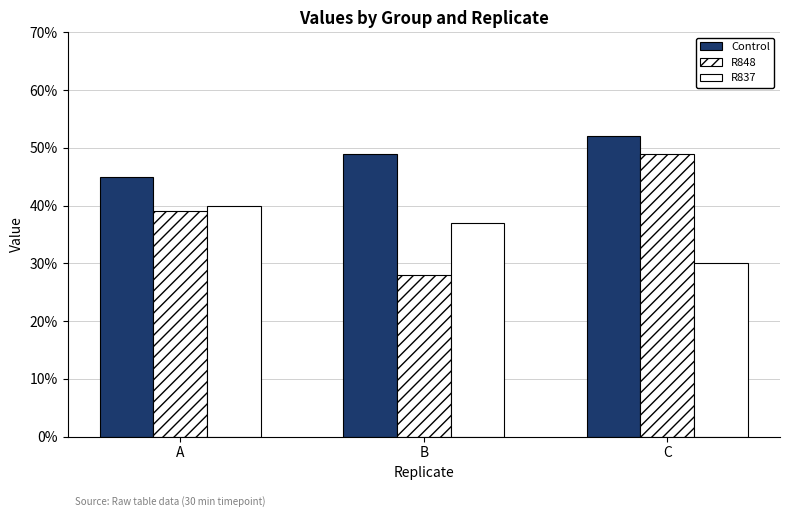

At how many categories does at least one series exceed 0?

3